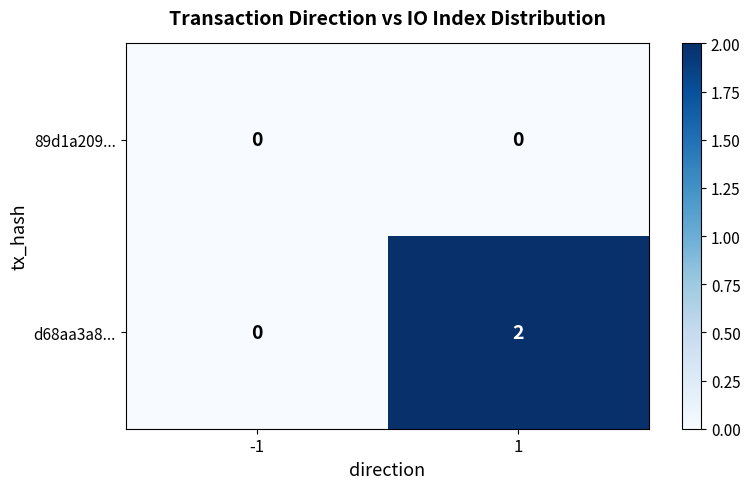

Rank the series at 1 from highest to lowest value.

d68aa3a8..., 89d1a209...